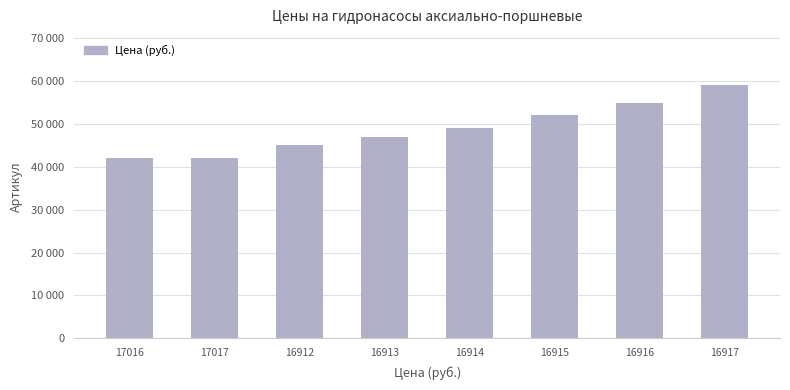

Which label corresponds to the largest value in the chart?

16917